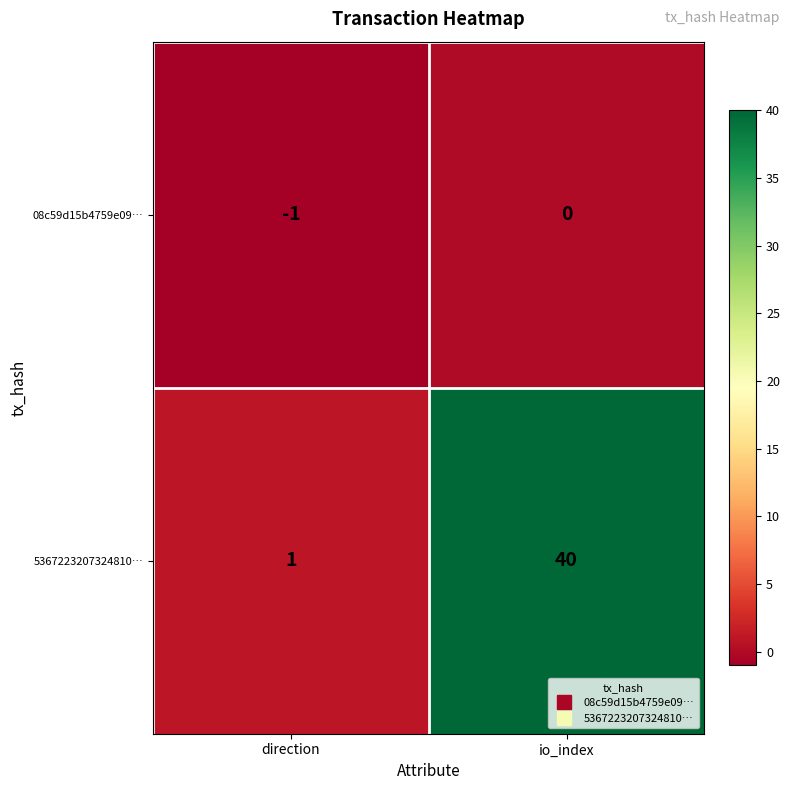

Reading left to right, transcribe all the data shown in this chart.

08c59d15b4759e09…: direction=-1	io_index=0
5367223207324810…: direction=1	io_index=40